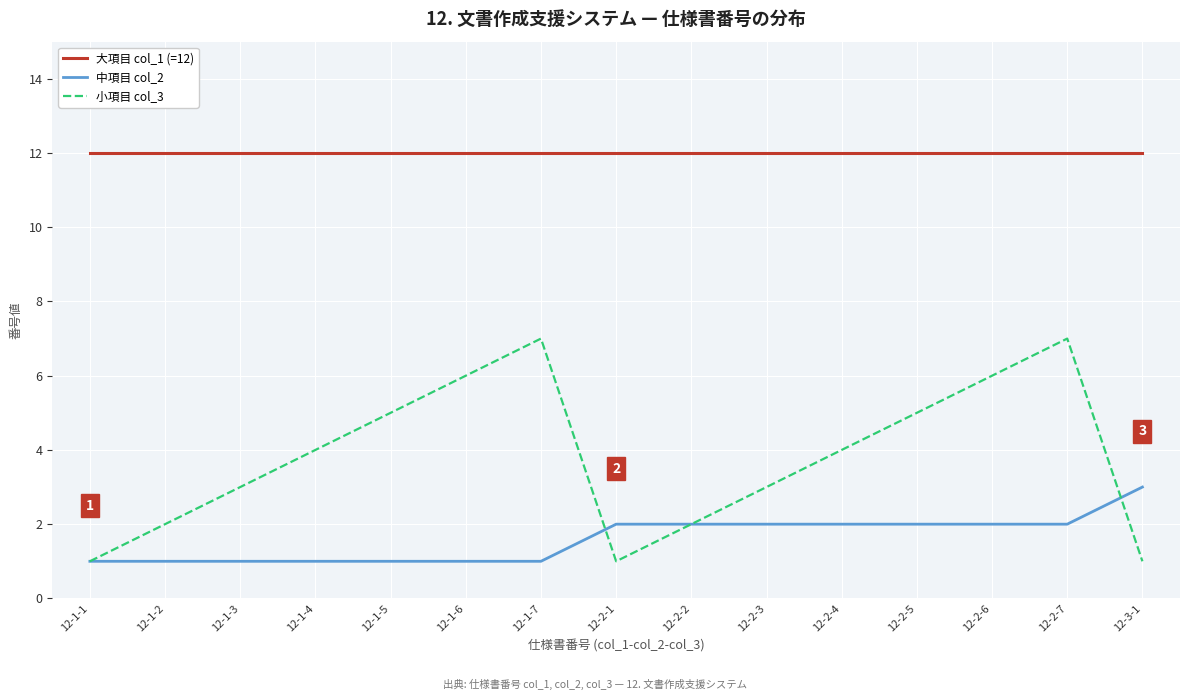

What is the sum of all 中項目 col_2 values?

24